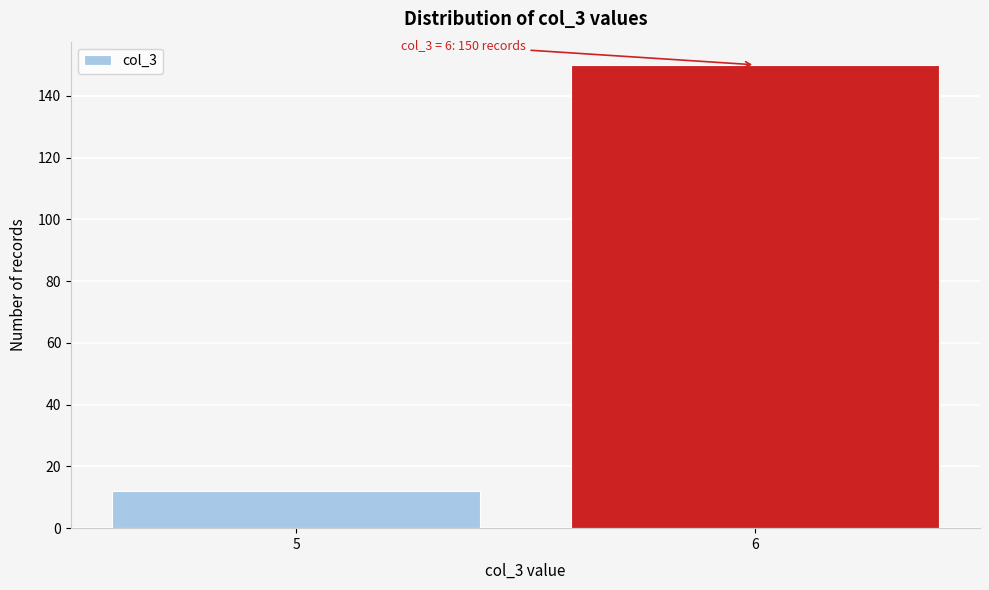

Reading right to left, transcribe all the data shown in this chart.

150	12